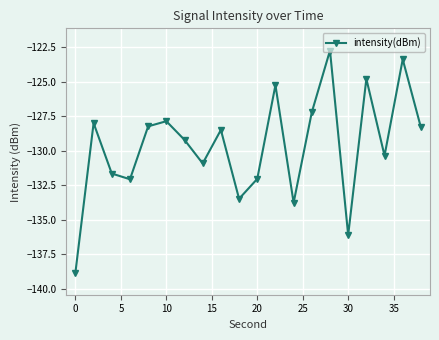

What is the sum of all values?

-2592.5